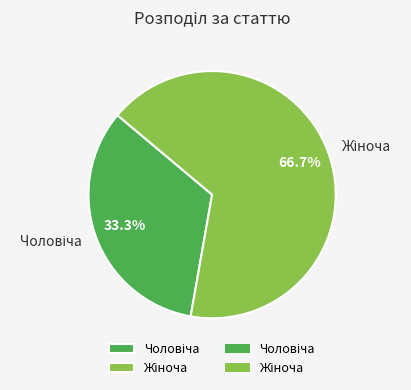

Does any single category account for the majority?

Yes